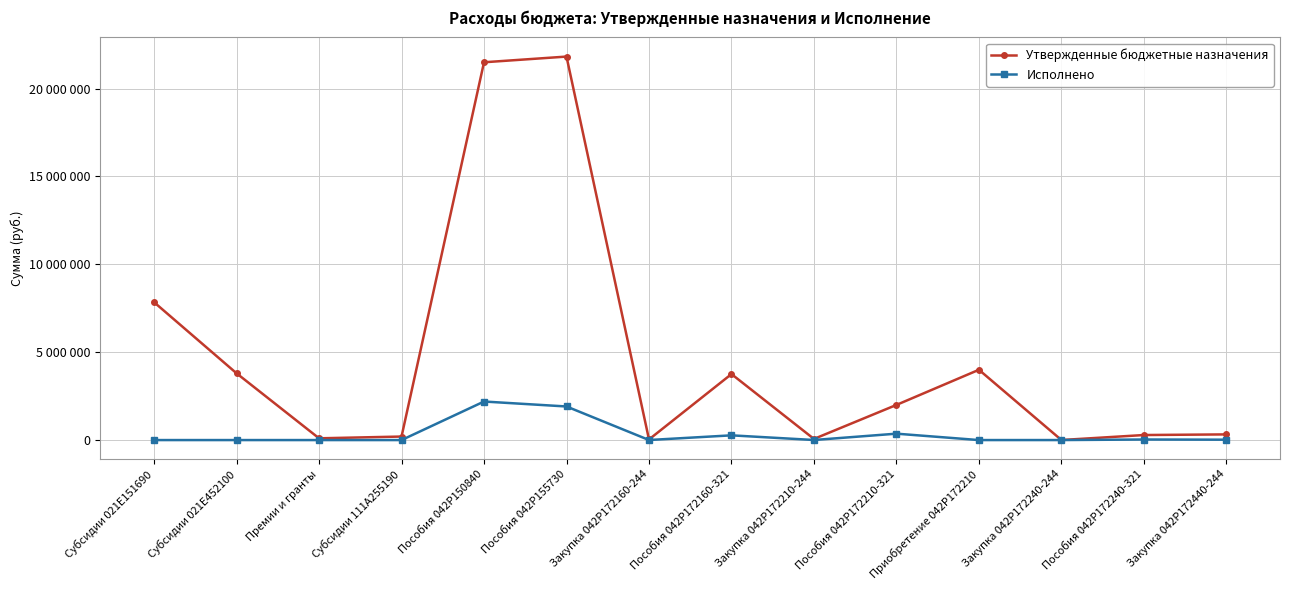

Is this an area chart (filled region under the line)?

No